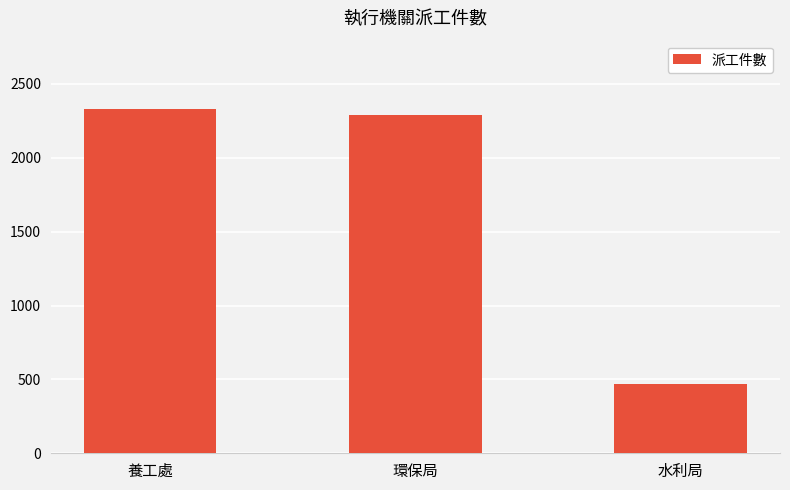

What is the sum of all values?

5090